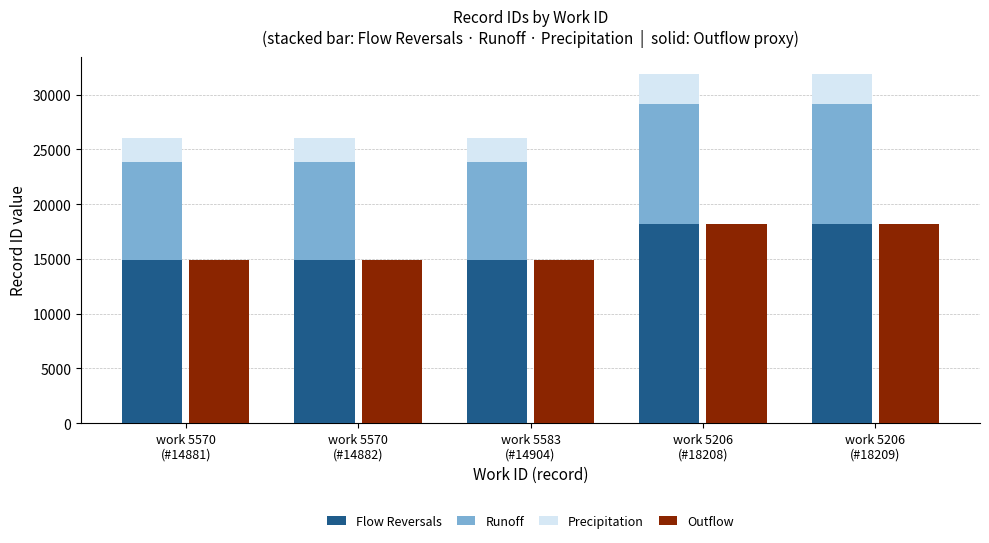

Which category has the highest value in the Outflow series?

work 5206
(#18209)